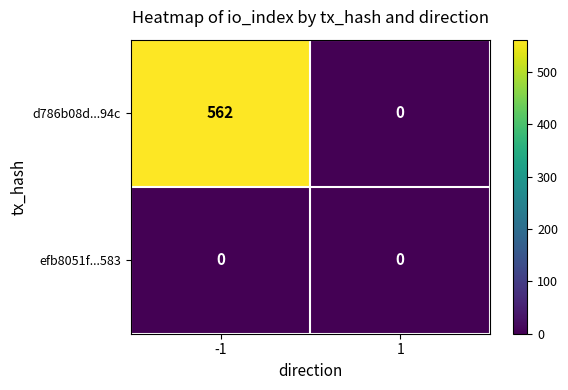

Reading left to right, extract all data points from this chart.

d786b08d...94c: -1=562	1=0
efb8051f...583: -1=0	1=0